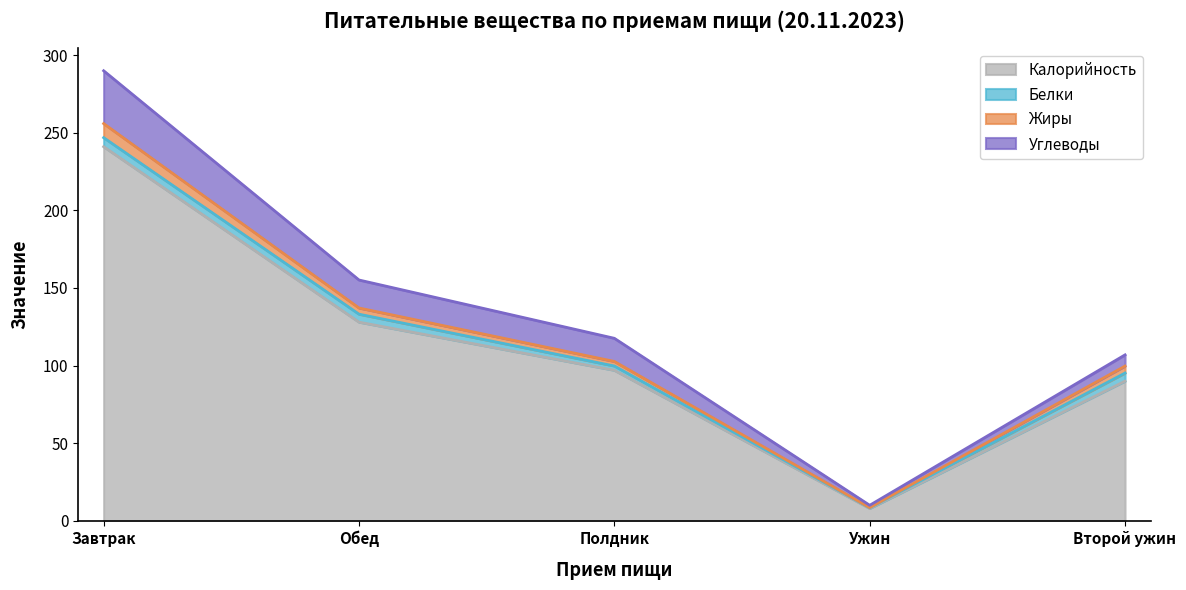

What is the total value across all series at Полдник?

117.6